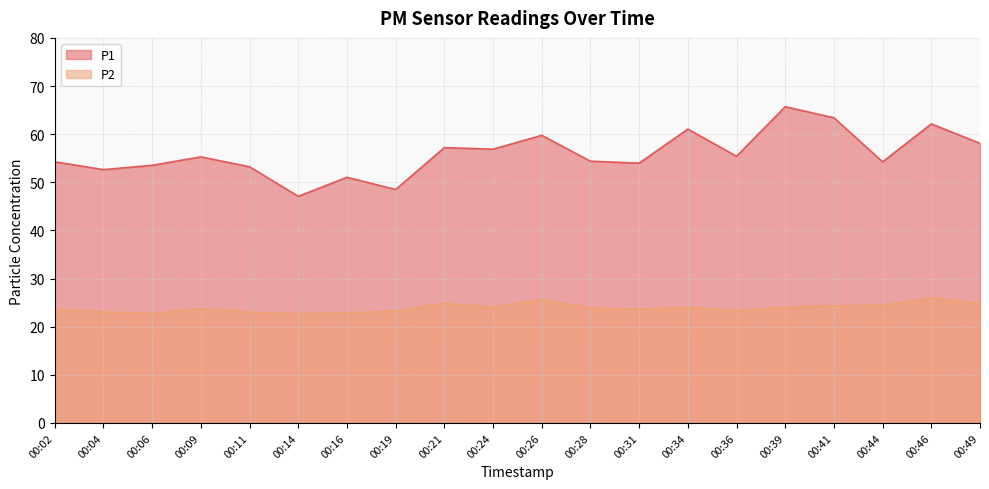

Which has a higher value, 00:28 or 00:41?

00:41